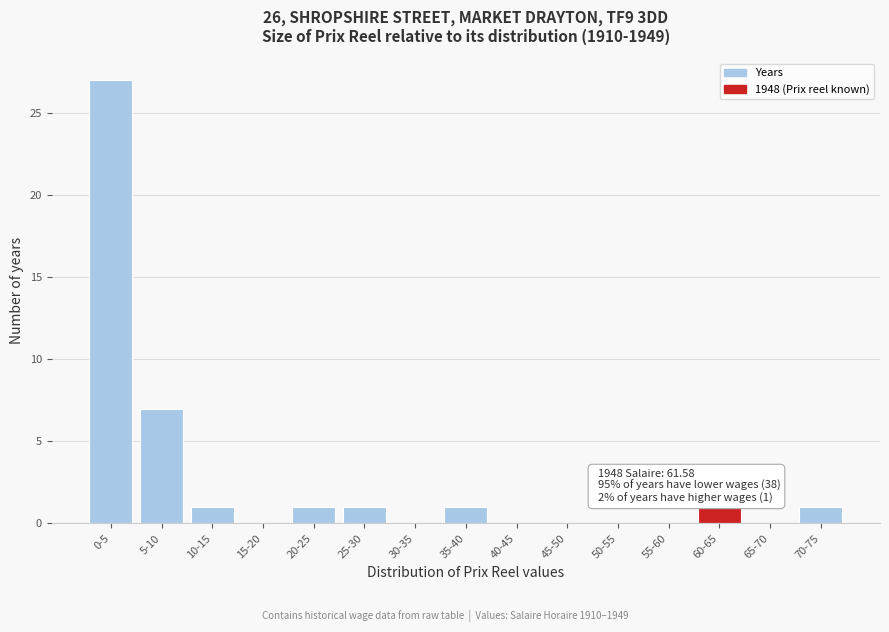

Reading left to right, transcribe all the data shown in this chart.

0-5=27	5-10=7	10-15=1	15-20=0	20-25=1	25-30=1	30-35=0	35-40=1	40-45=0	45-50=0	50-55=0	55-60=0	60-65=1	65-70=0	70-75=1